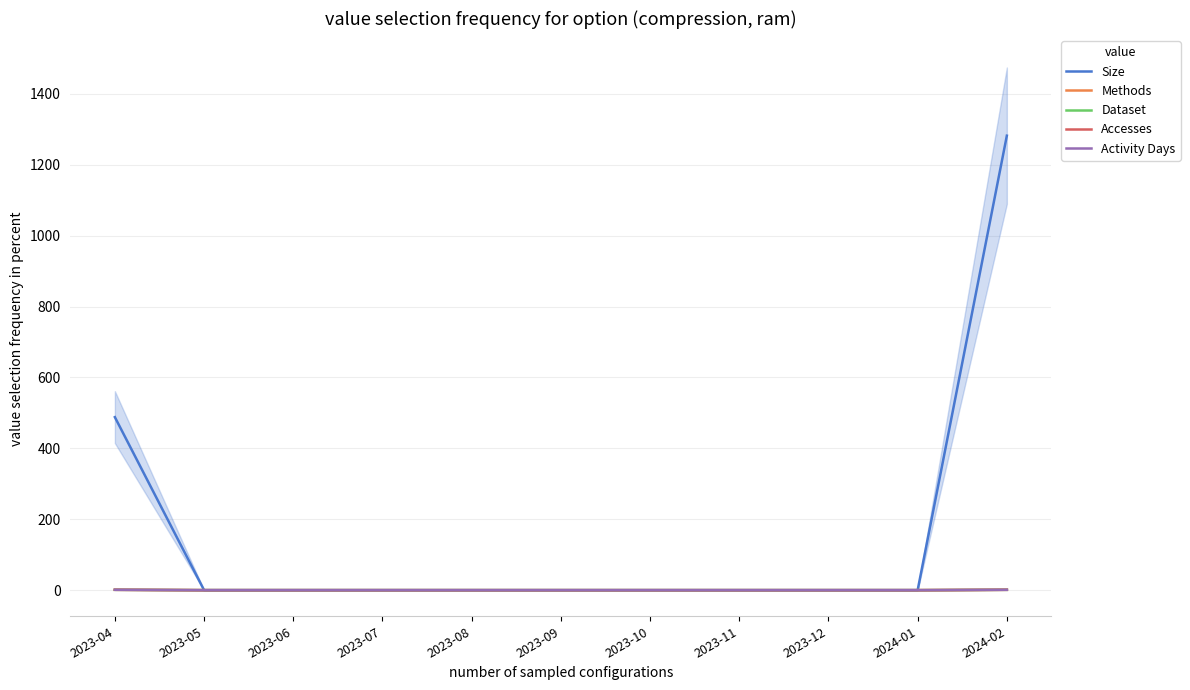

Is it true that Dataset equals -1 at 2023-09?

False